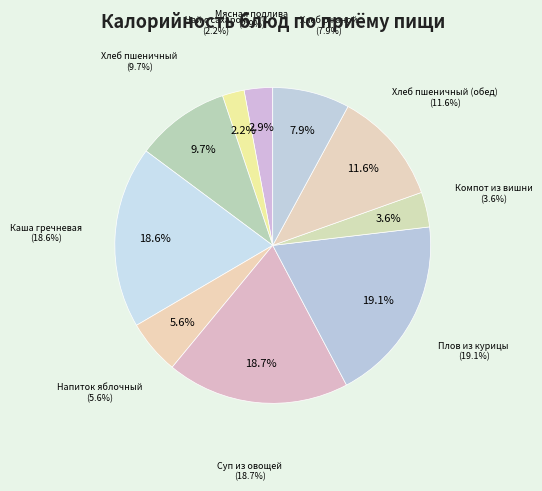

What is the smallest slice in the pie chart?

Чай с сахаром